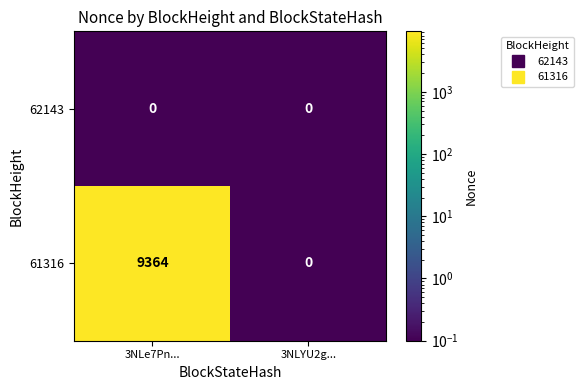

The value of 61316 at 3NLe7Pn... is 5152. True or false?

False